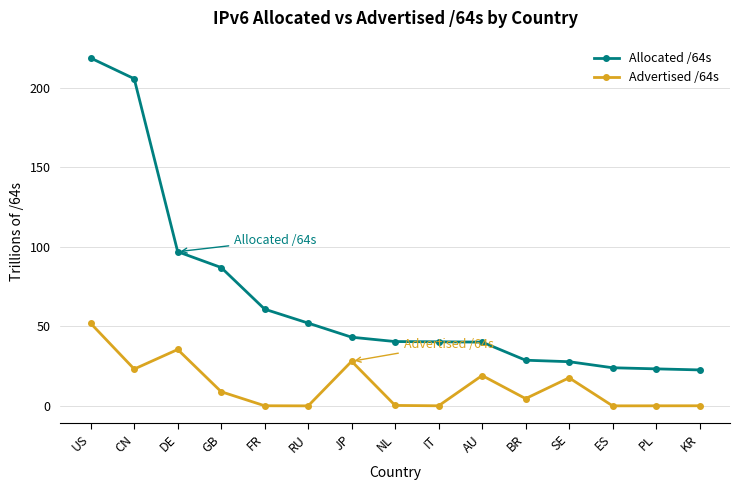

List the series in order of their overall mean, highest first.

Allocated /64s, Advertised /64s